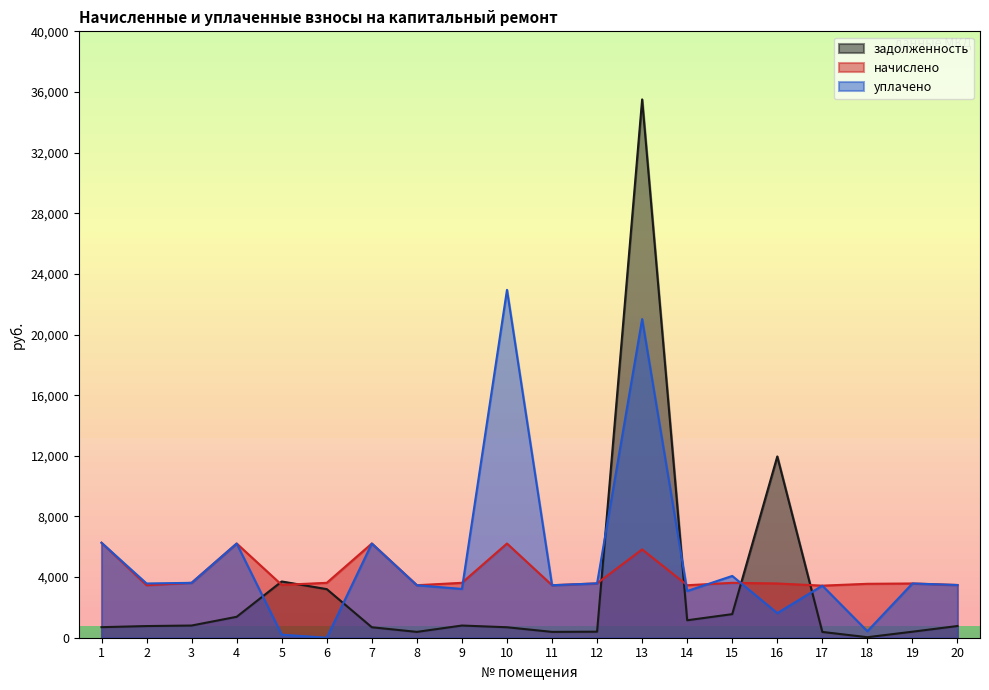

List the series in order of their peak value, lowest first.

начислено, уплачено, задолженность